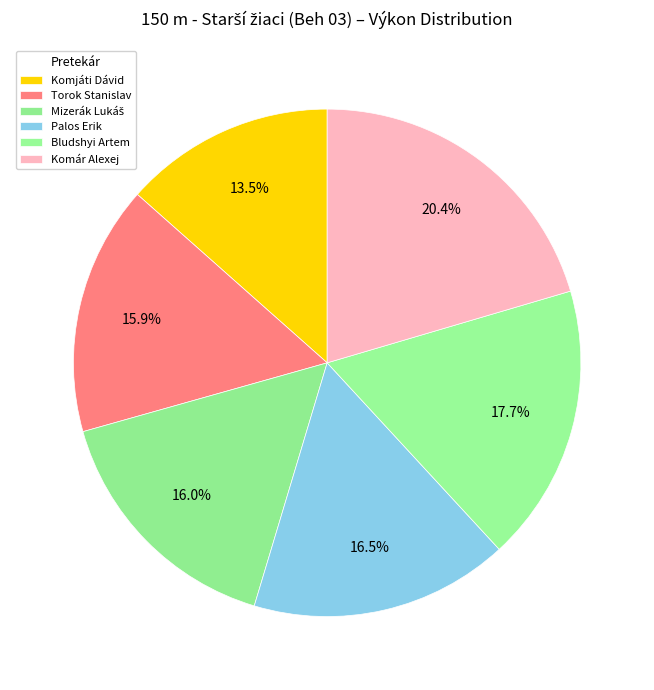

What percentage is NOT represented by Palos Erik?

83.5%